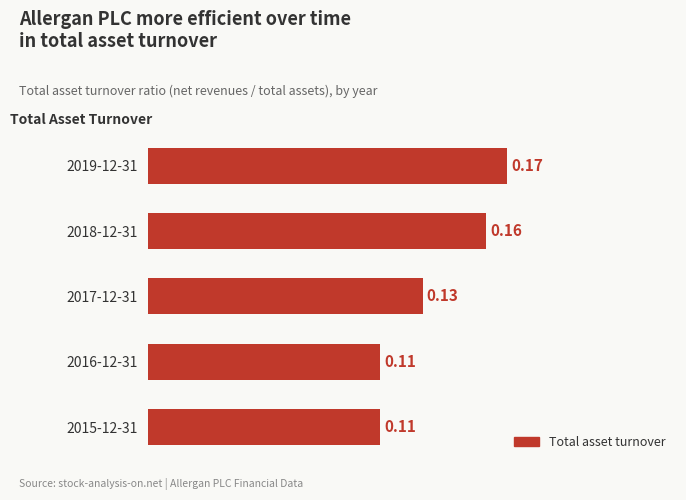

Between 2019-12-31 and 2015-12-31, which is larger?

2019-12-31